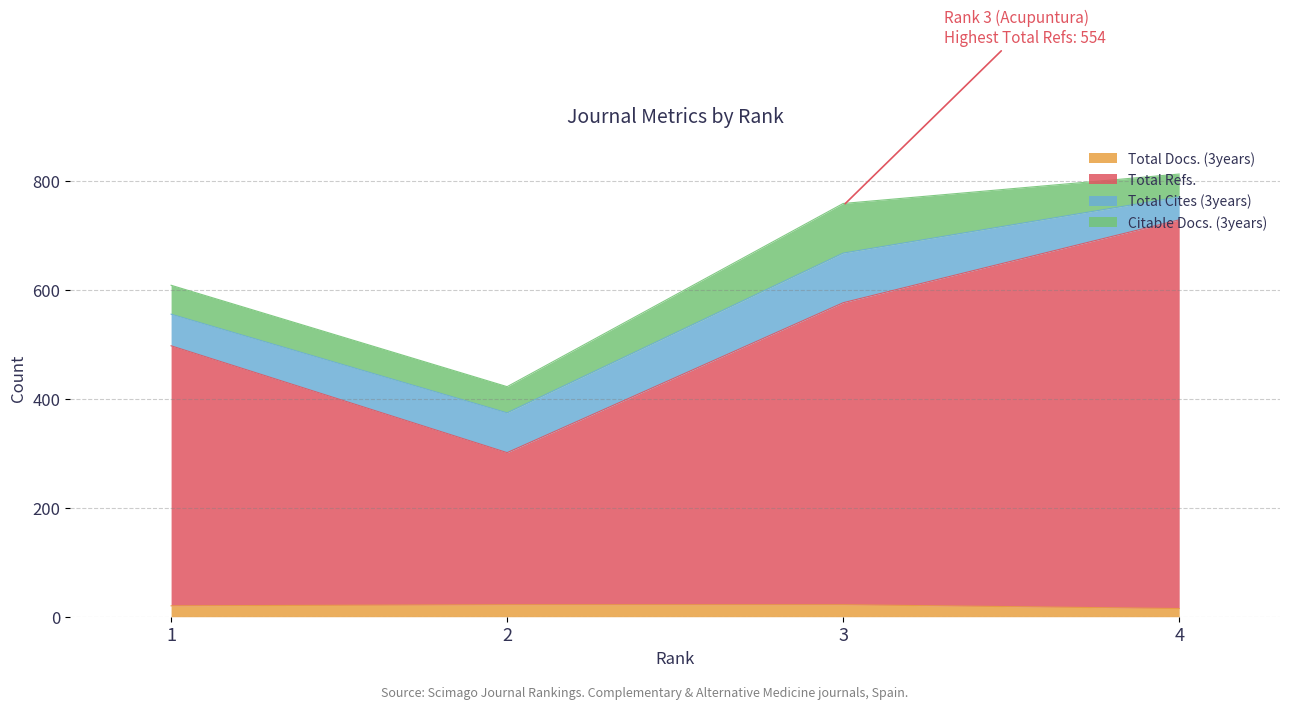

True or false: Total Docs. (3years) and Total Refs. intersect in this chart.

False